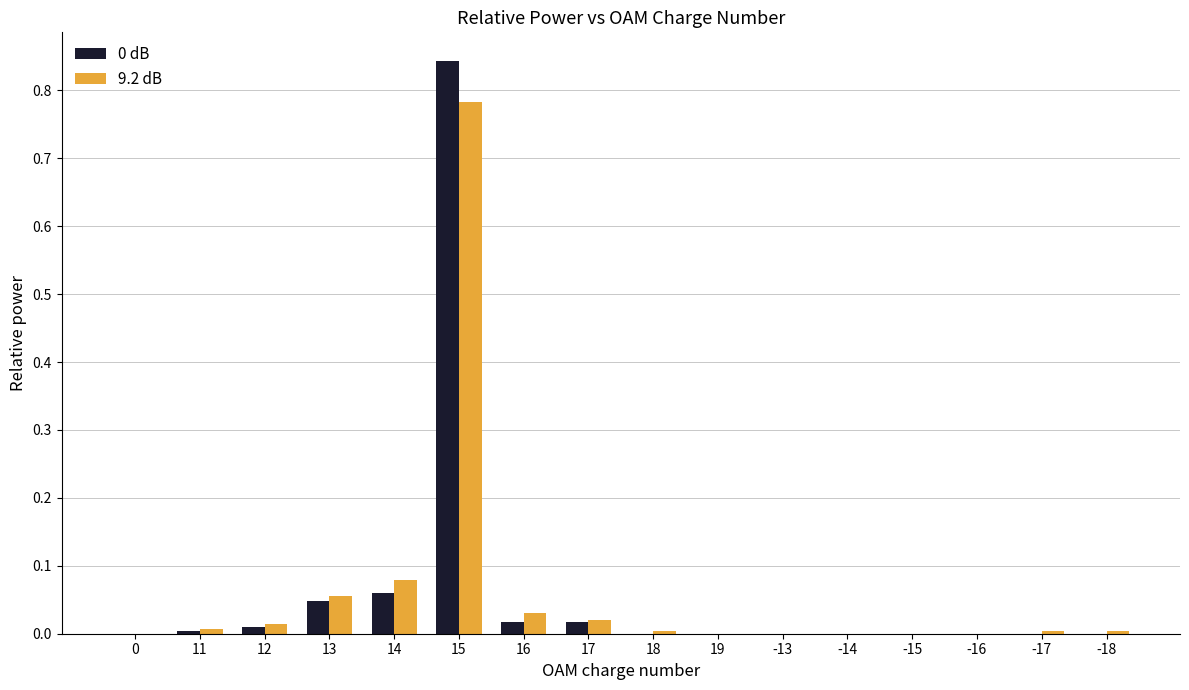

How many groups of bars are there?

16